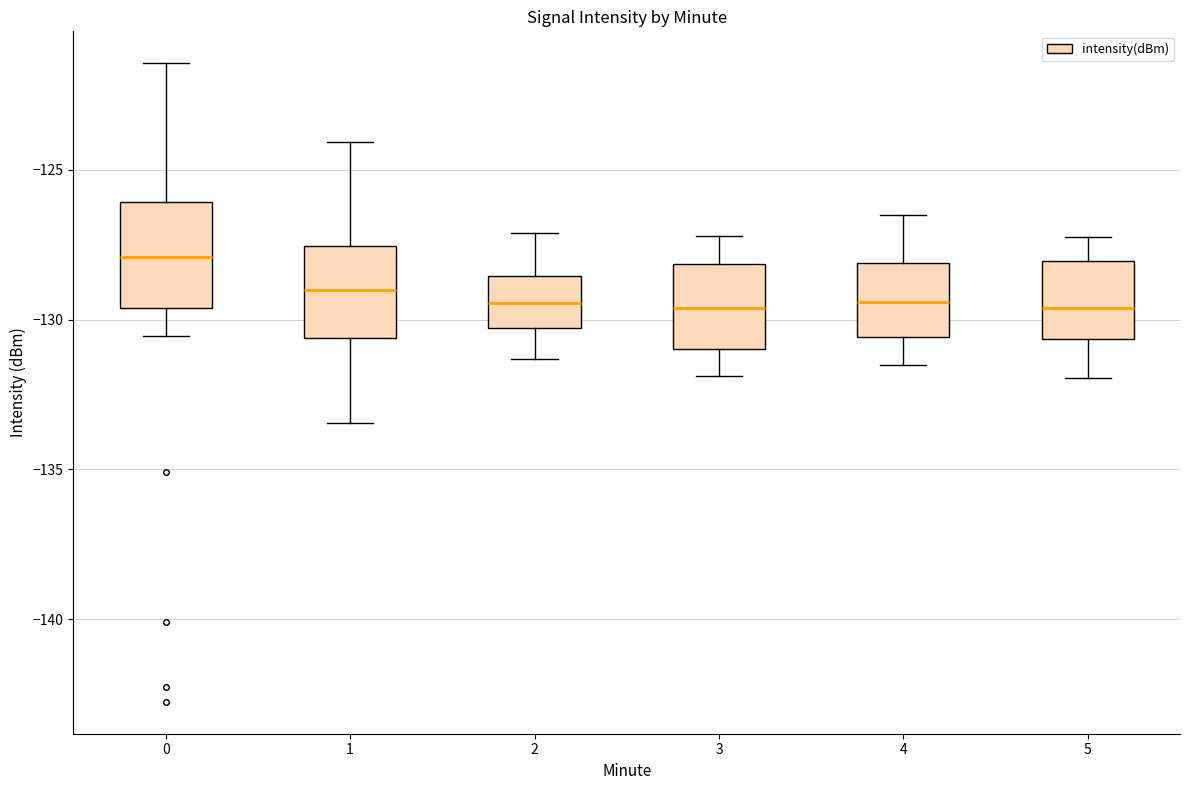

Reading left to right, transcribe this box plot: for each box, give where its median line is, the range the box spans, and where its two whiskers end, as read against the y-axis. The values are not printed on the chart, so give them approximately, as read against the axis.

0: median -128.0, box -129.5 to -126.0, whiskers -130.5 to -121.5
1: median -129.0, box -130.5 to -127.5, whiskers -133.5 to -124.0
2: median -129.5, box -130.5 to -128.5, whiskers -131.5 to -127.0
3: median -129.5, box -131.0 to -128.0, whiskers -132.0 to -127.0
4: median -129.5, box -130.5 to -128.0, whiskers -131.5 to -126.5
5: median -129.5, box -130.5 to -128.0, whiskers -132.0 to -127.0